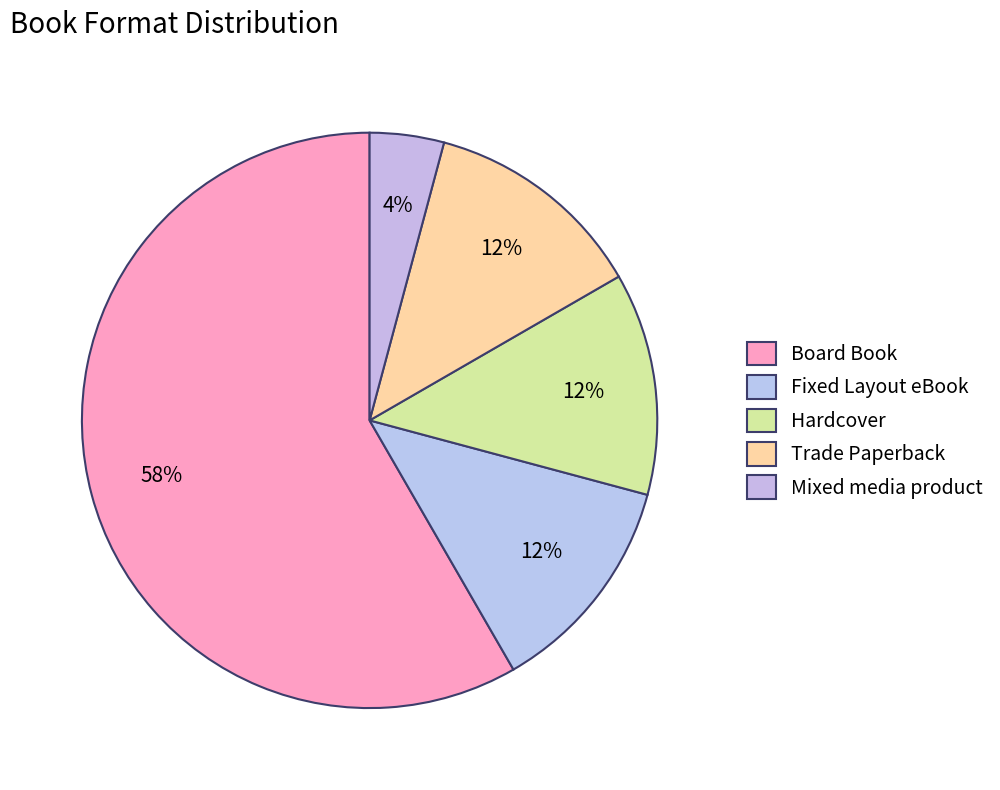

Is there a majority slice in this chart?

Yes